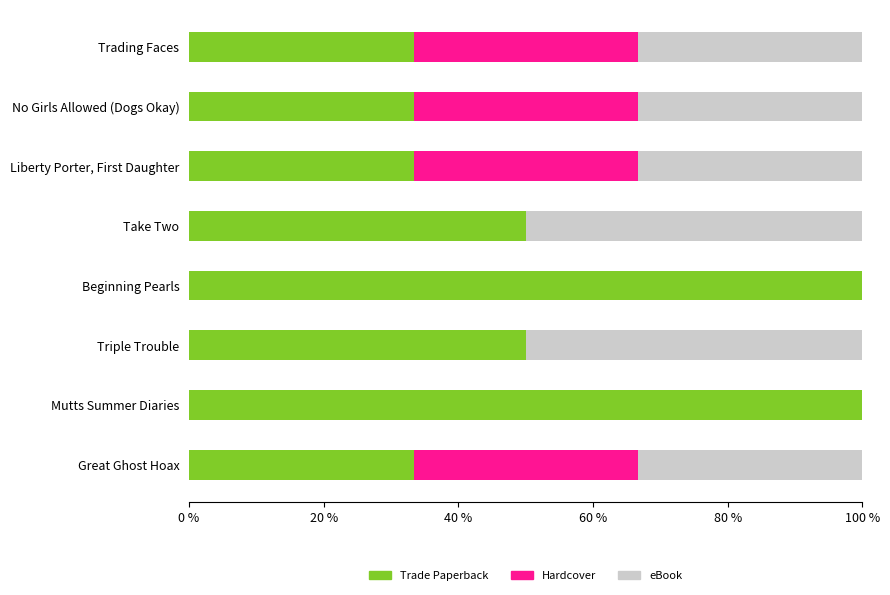

What is the maximum value for Trade Paperback?

100.0